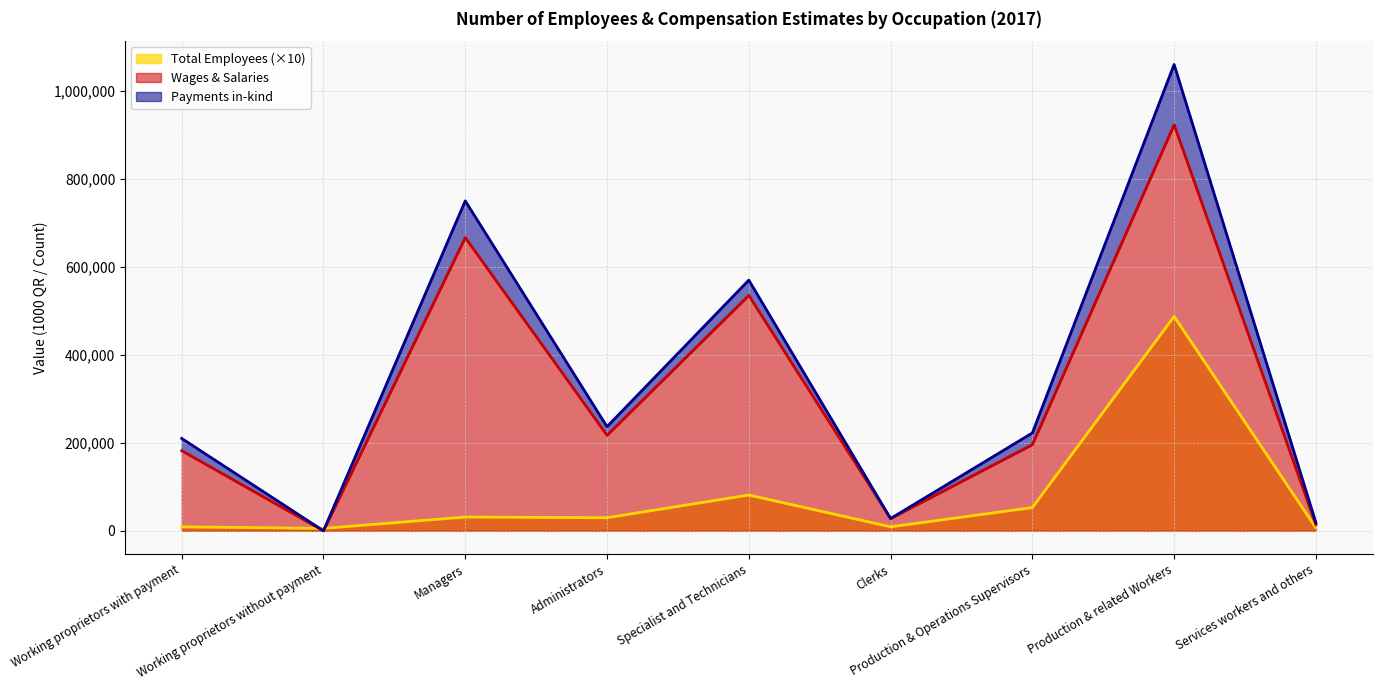

What is the maximum value for Wages & Salaries?

923248